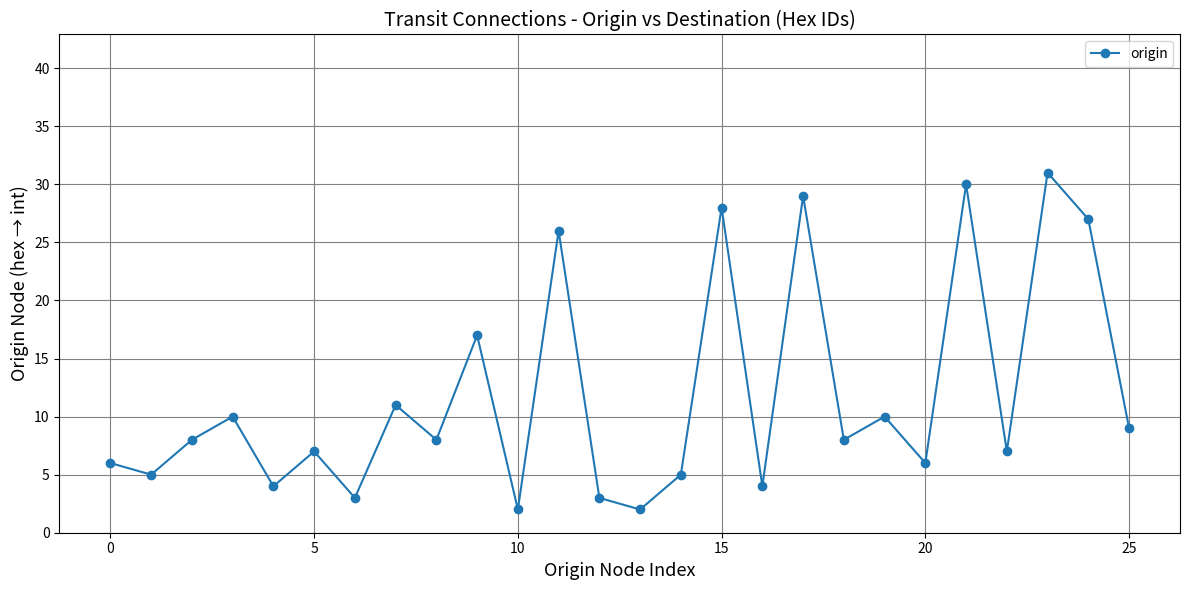

Reading left to right, extract all data points from this chart.

6	5	8	10	4	7	3	11	8	17	2	26	3	2	5	28	4	29	8	10	6	30	7	31	27	9